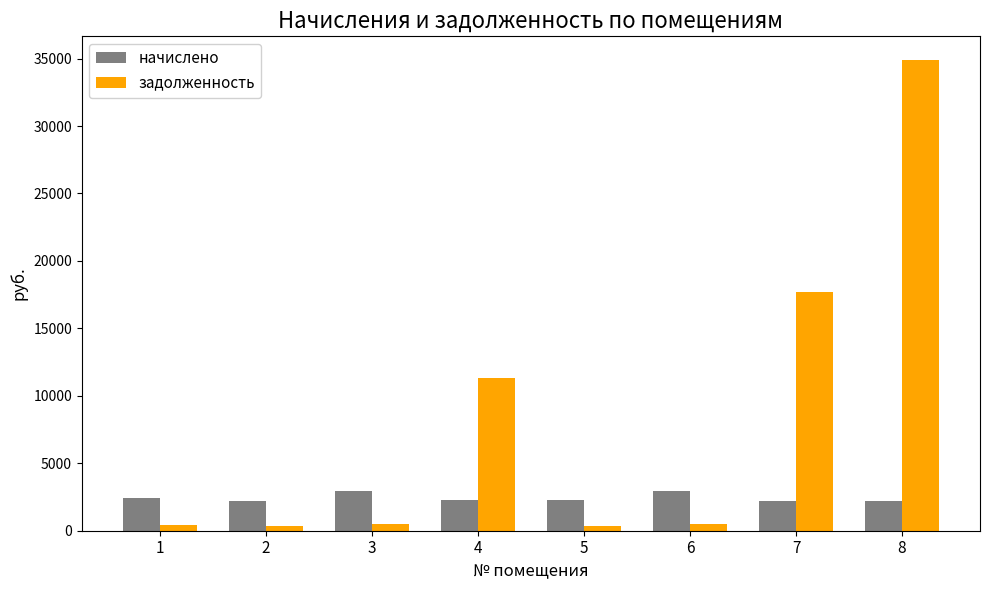

At which category is the sum across all series the highest?

8